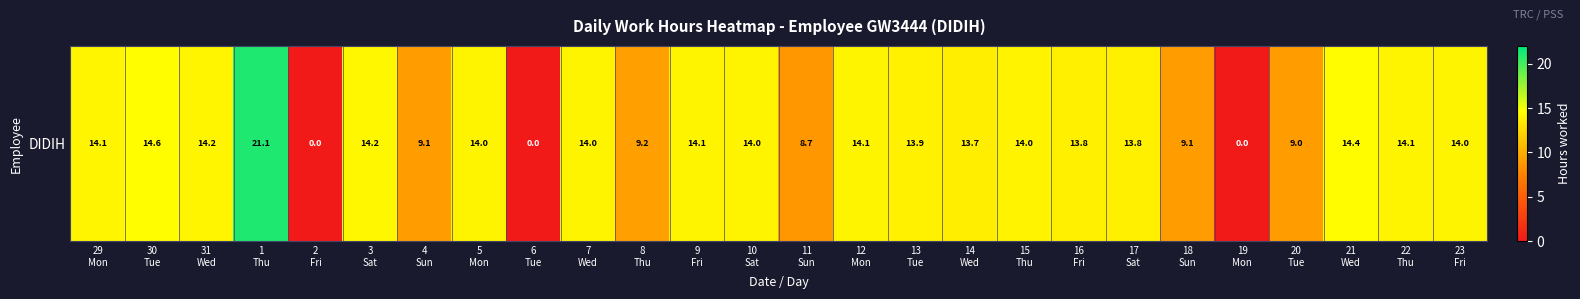

Which category has the highest value across all series?

1
Thu